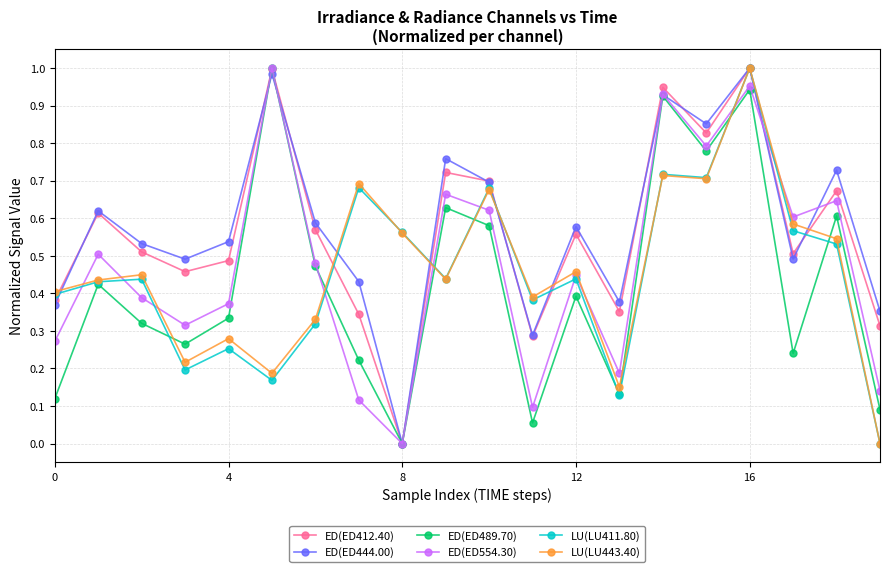

How many interior local valleys does the ED(ED489.70) series have?

6